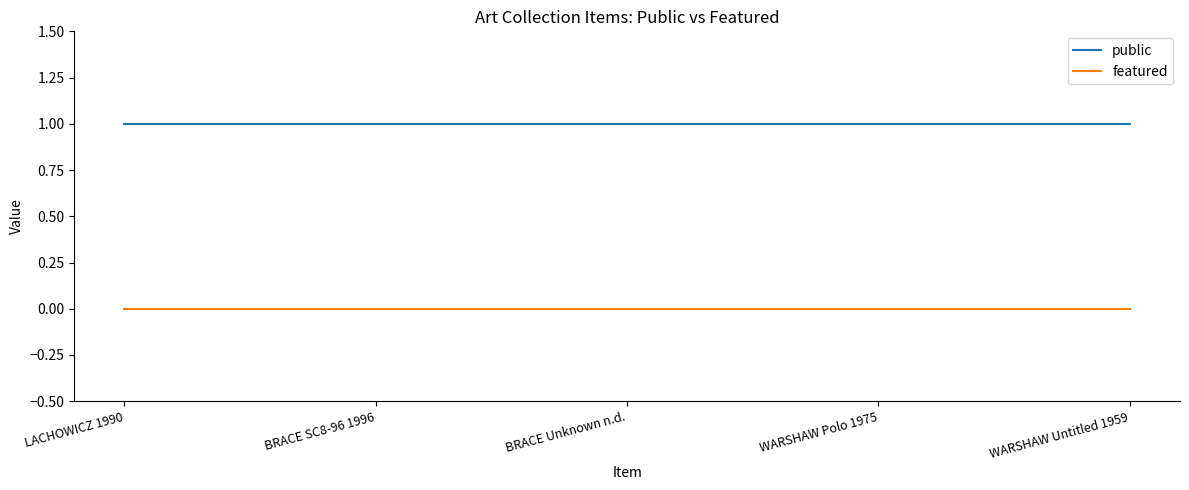

What is the difference between the highest and lowest values at BRACE Unknown n.d.?

1